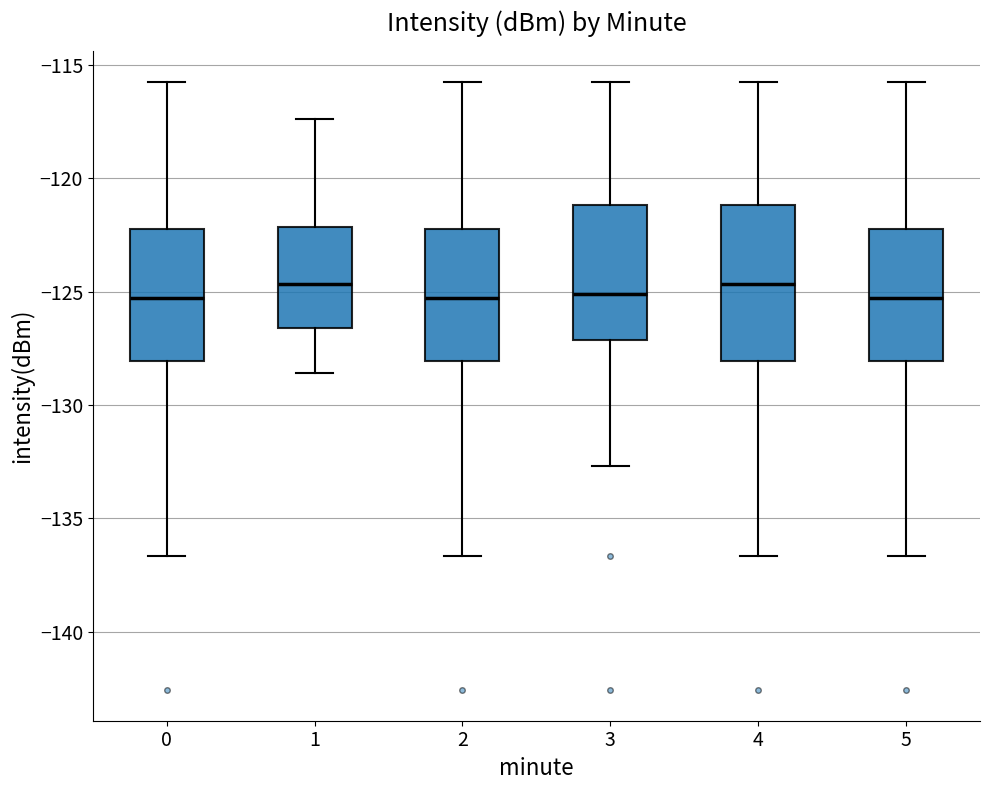

Comparing the boxes themselves (not the whiskers), which one is the tallest?

4